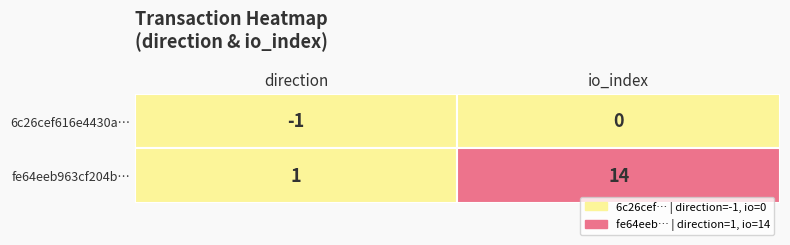

Rank the categories by 6c26cef616e4430a2270fc1bda8e3a26f0aa427 value from highest to lowest.

1, 0